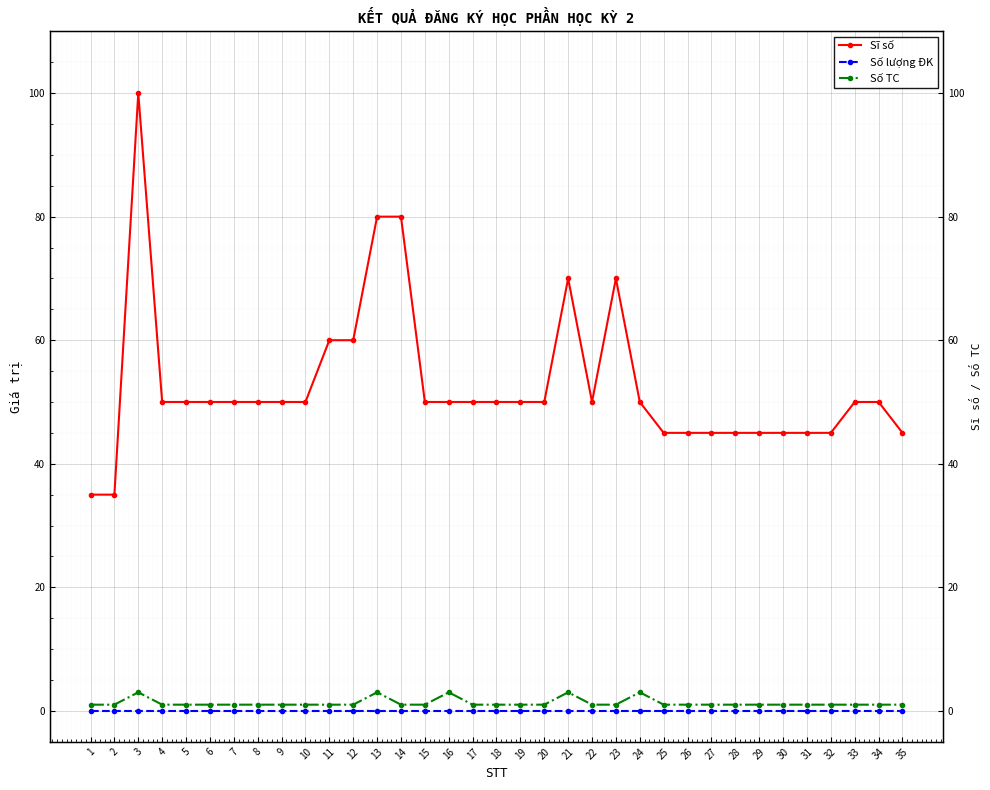

The Số lượng ĐK series shows 0 at 33. True or false?

True